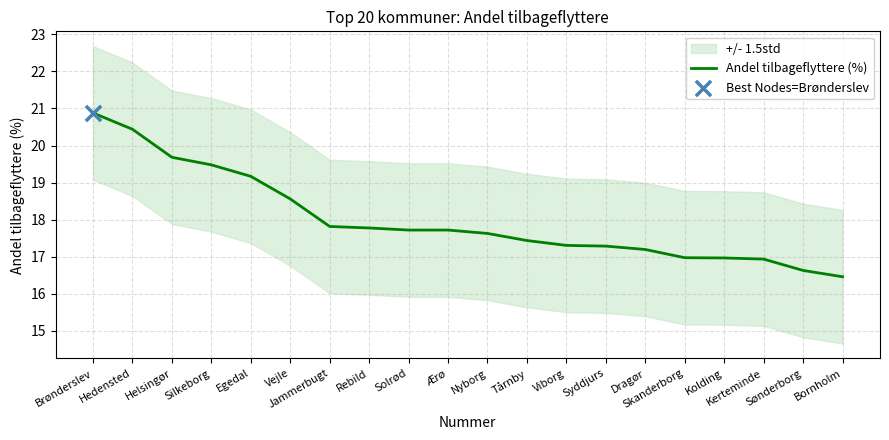

Between Kolding and Egedal, which is larger?

Egedal